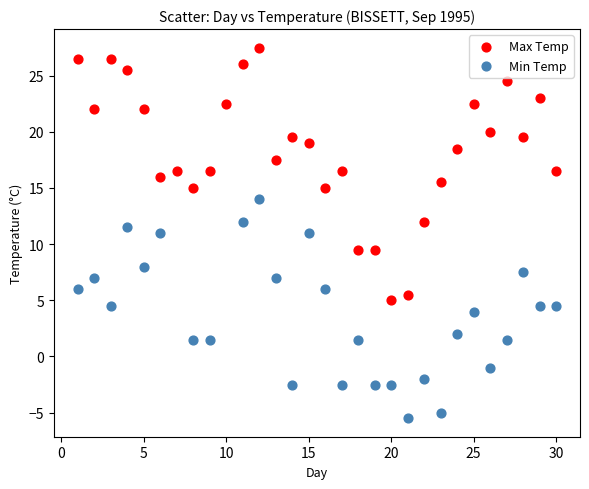

Which series reaches the maximum Y coordinate?

Max Temp